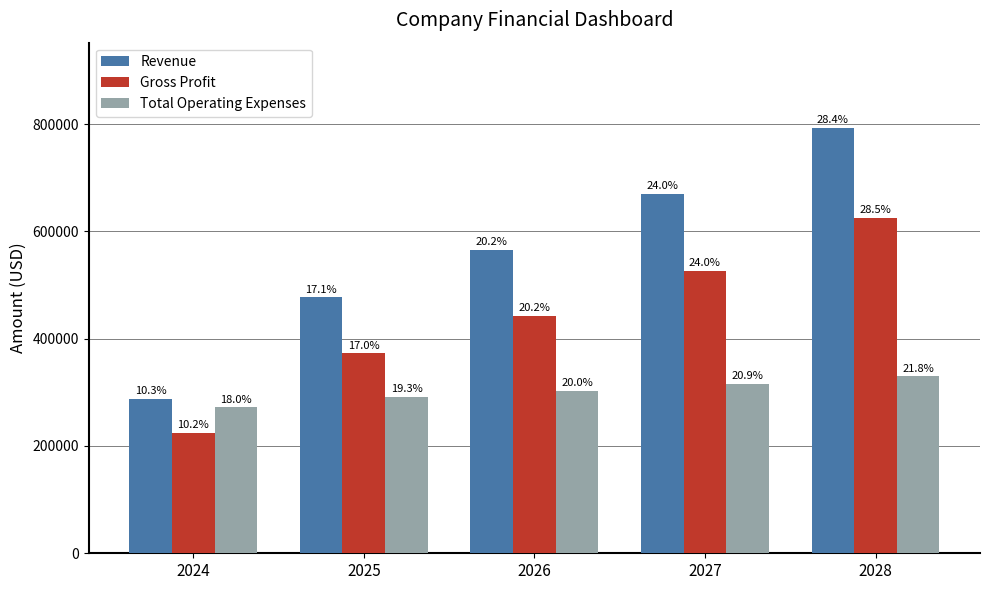

What is the value of the Gross Profit bar at the 4th from the left?

525972.6